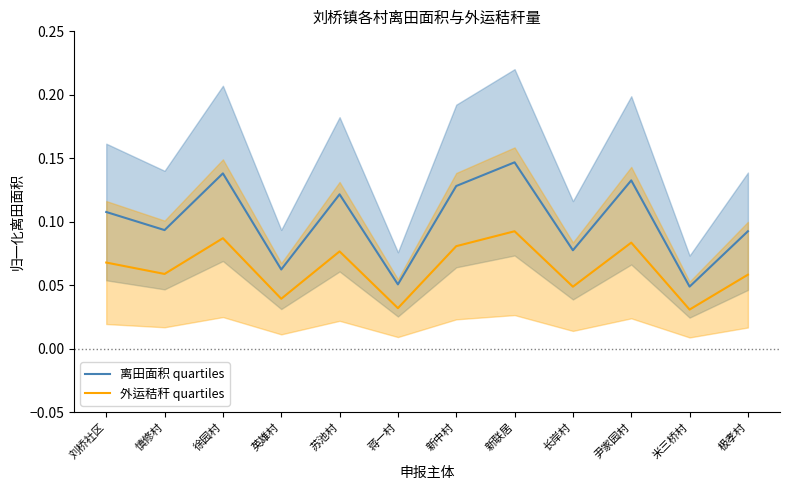

What is the label of the 11th point from the left?

米三桥村